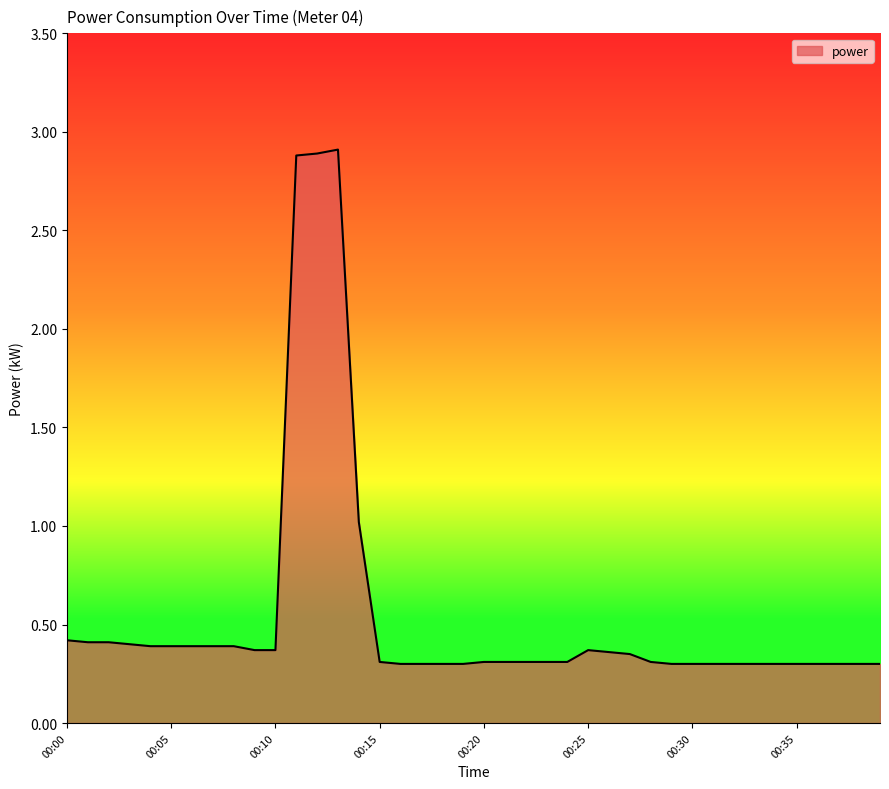

What is the maximum value shown in the chart?

2.9